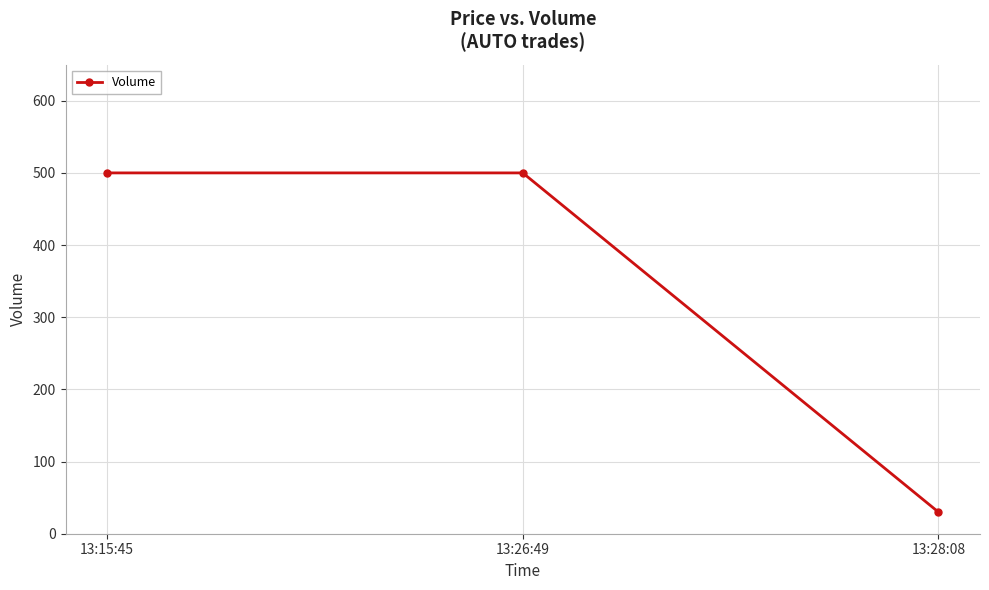

What value does the data have at 13:15:45, to the nearest 10?

500